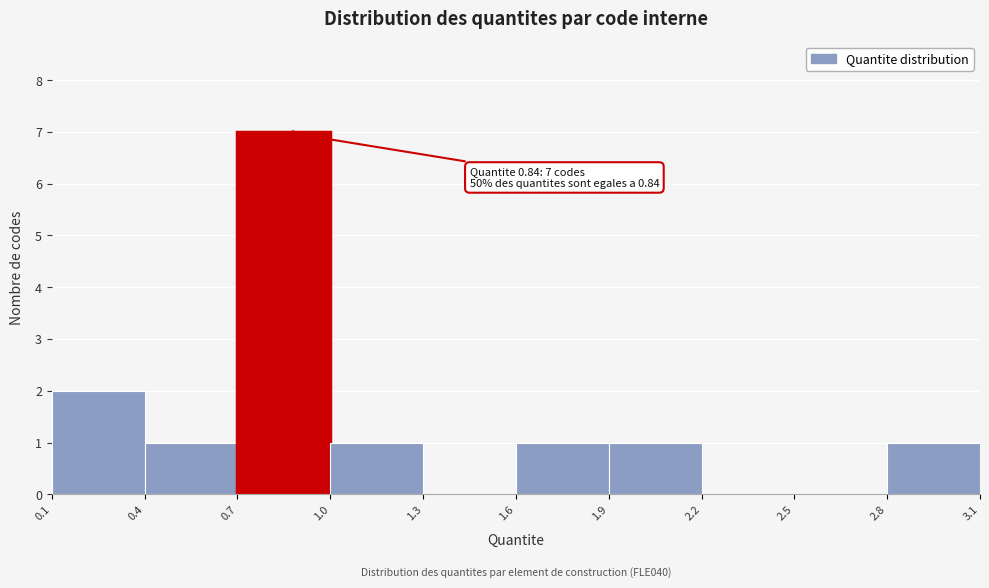

Which range on the x-axis has the tallest bar?

0.7 to 1.0